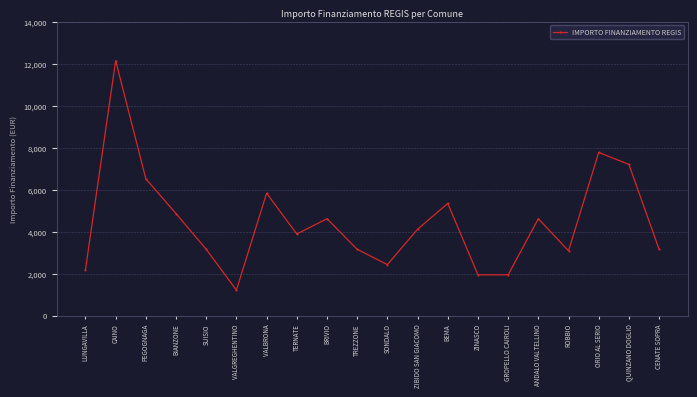

Where does the data first go above 4116?

CAINO